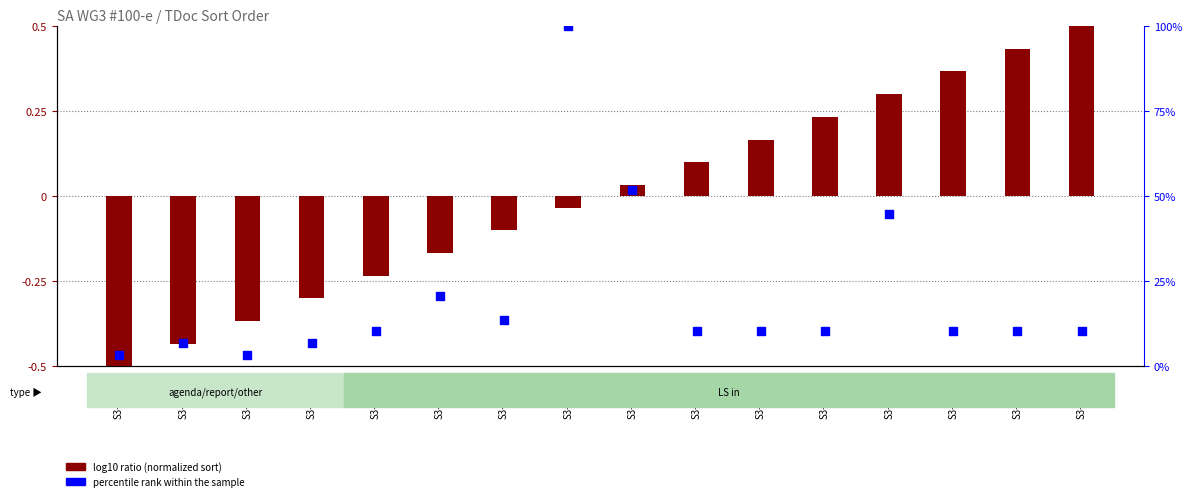

Which series reaches the minimum Y coordinate?

log10 ratio (norm)